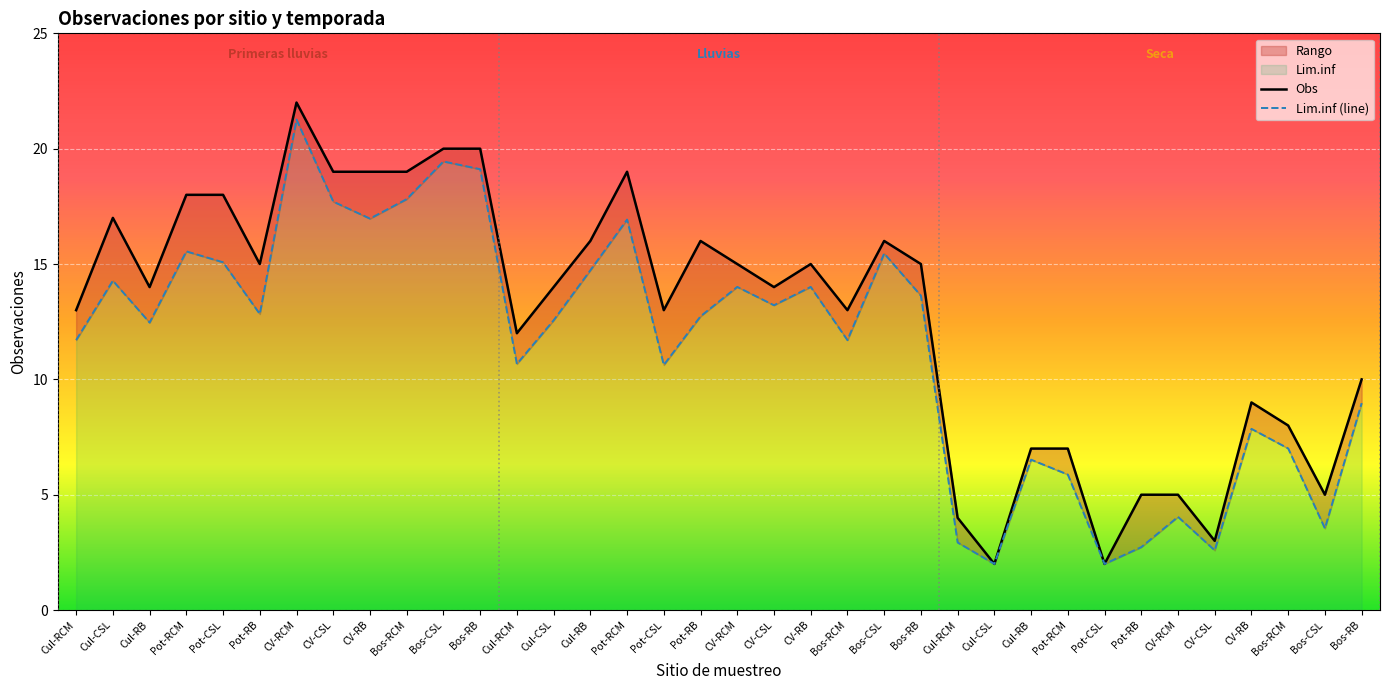

True or false: Obs has more than 1 points higher than both neighbors.

True